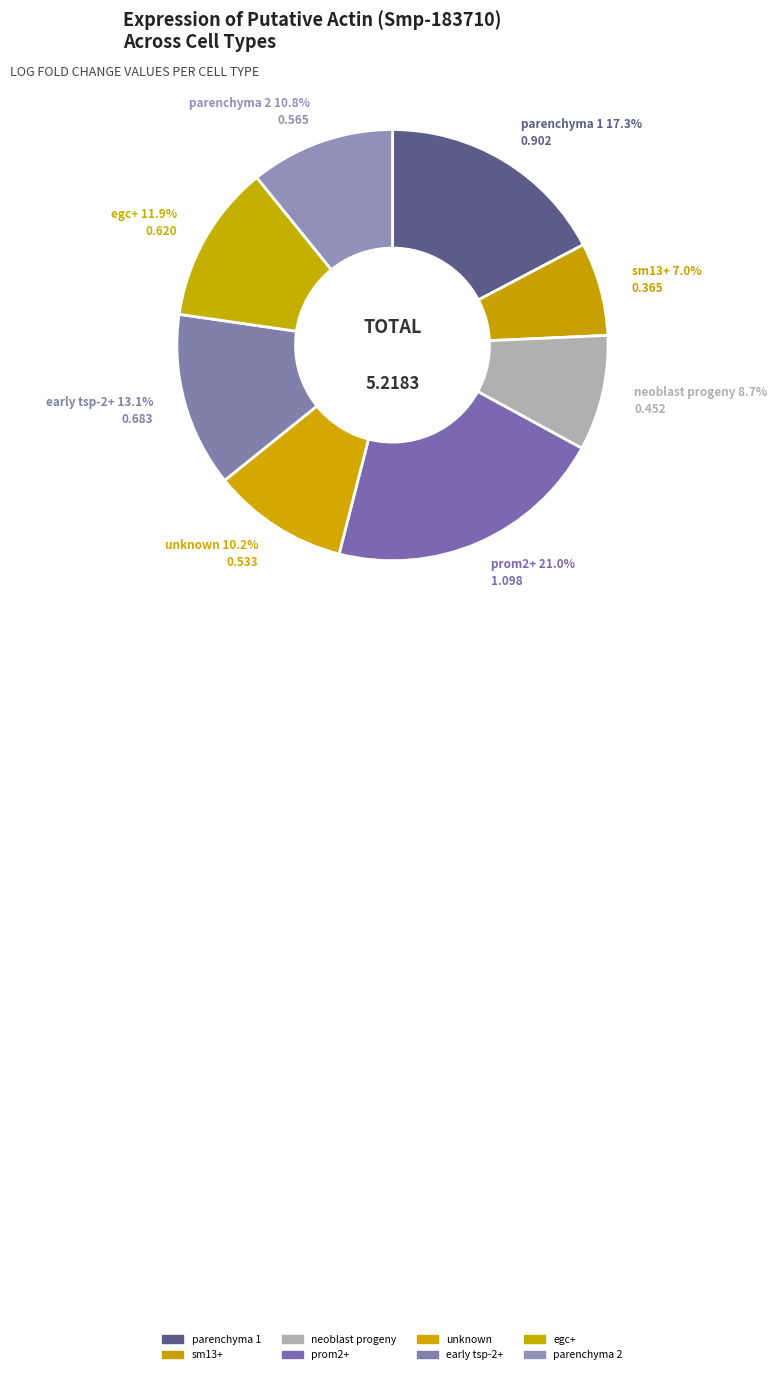

Count the number of slices in the pie.

8